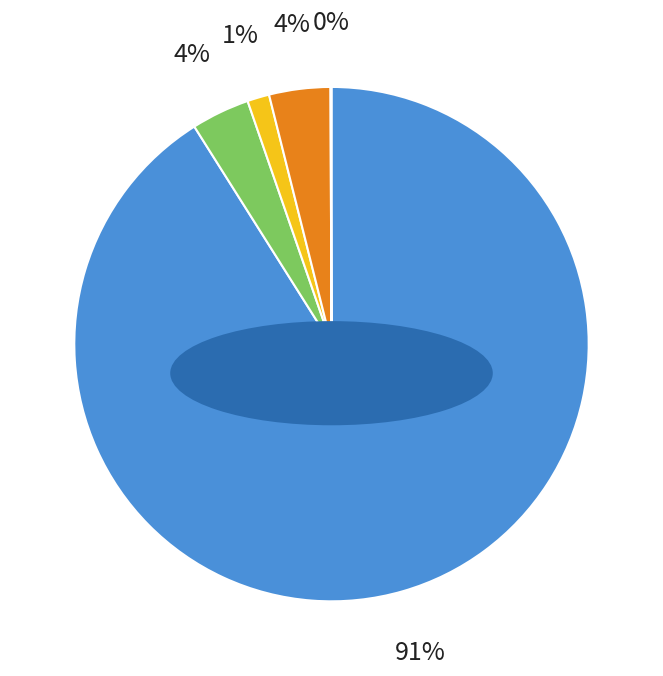

Does any single category account for the majority?

Yes